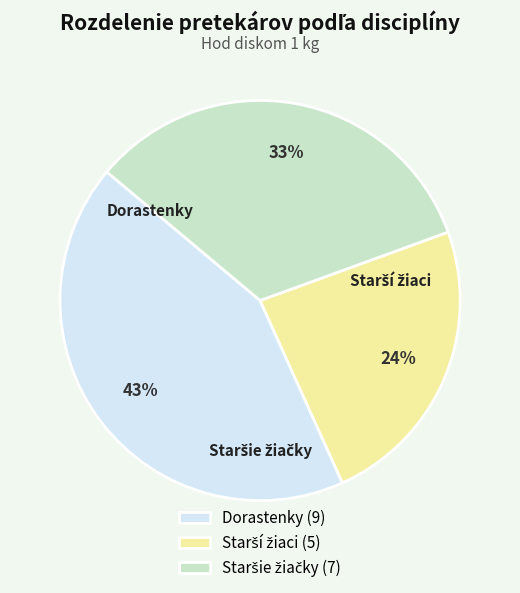

True or false: Dorastenky (9) accounts for 49% of the total.

False